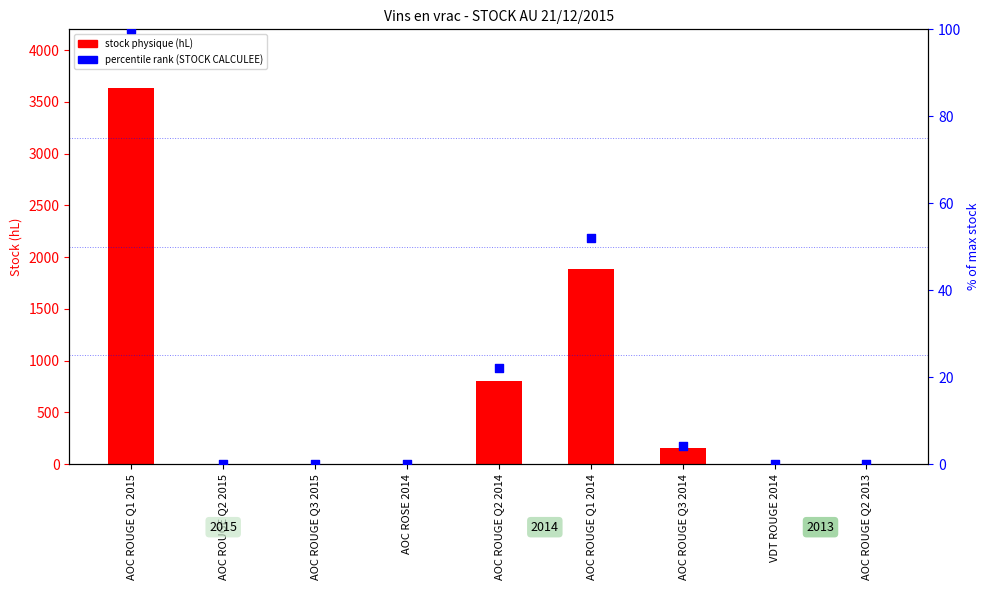

At which category is the sum across all series the highest?

AOC ROUGE Q1 2015